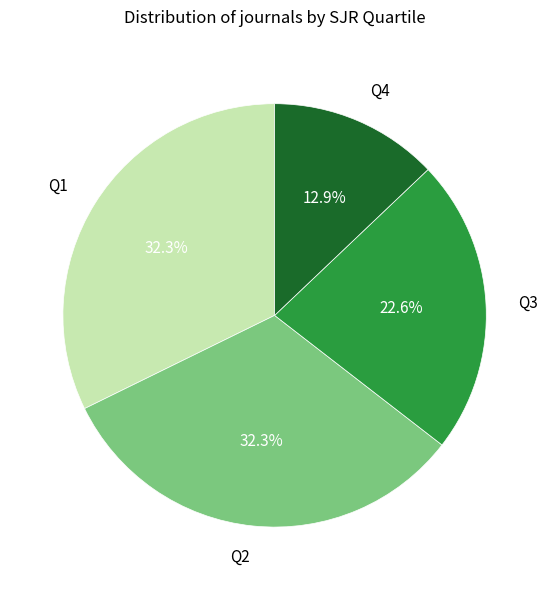

Is Q4 the majority of the pie?

No